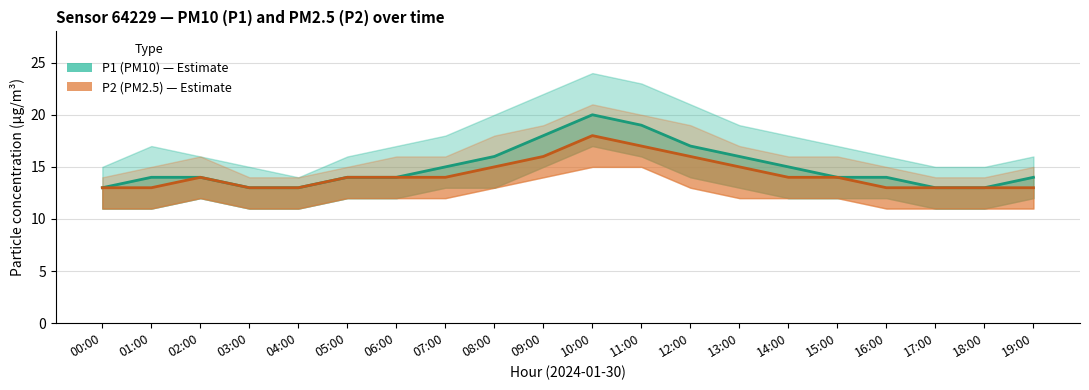

What is the sum of all P1 values?

299